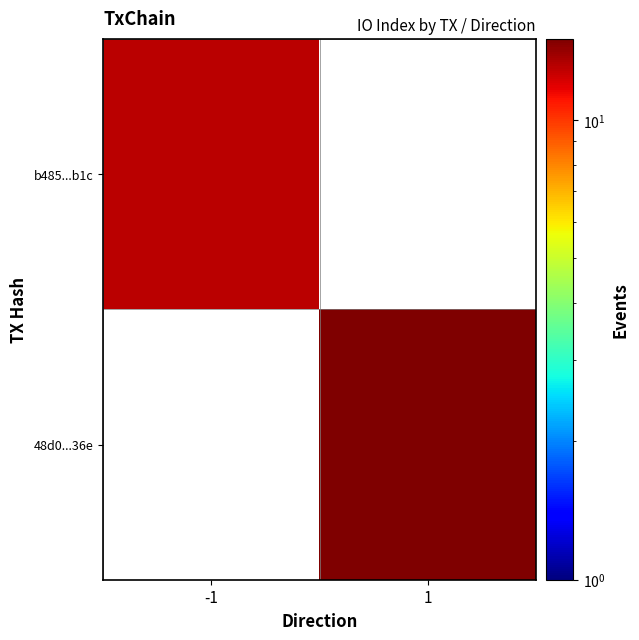

The value of 48d0...36e at 1 is 7.0. True or false?

False